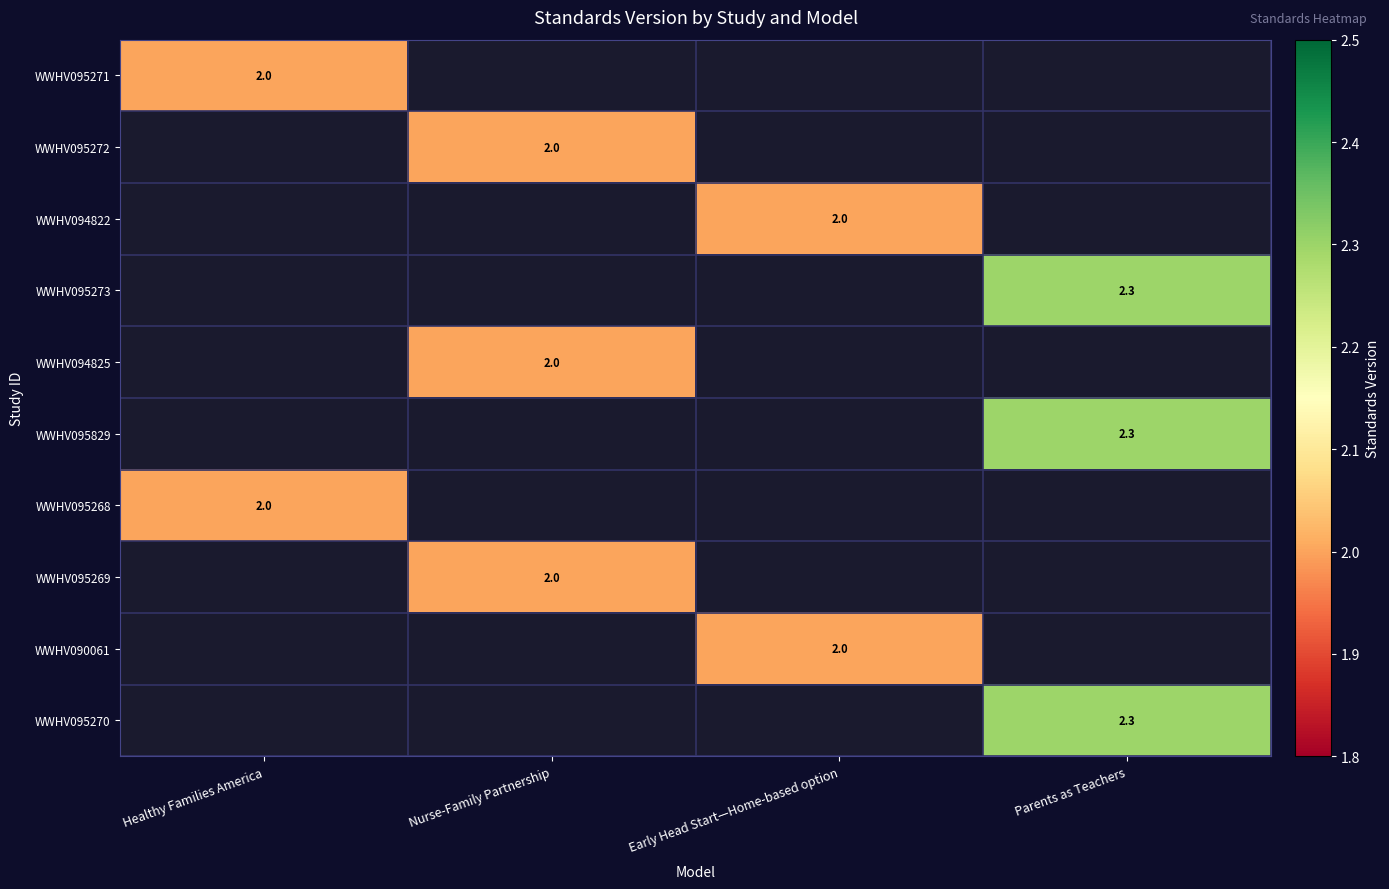

The value of WWHV095269 at Nurse-Family Partnership is 2.0. True or false?

True